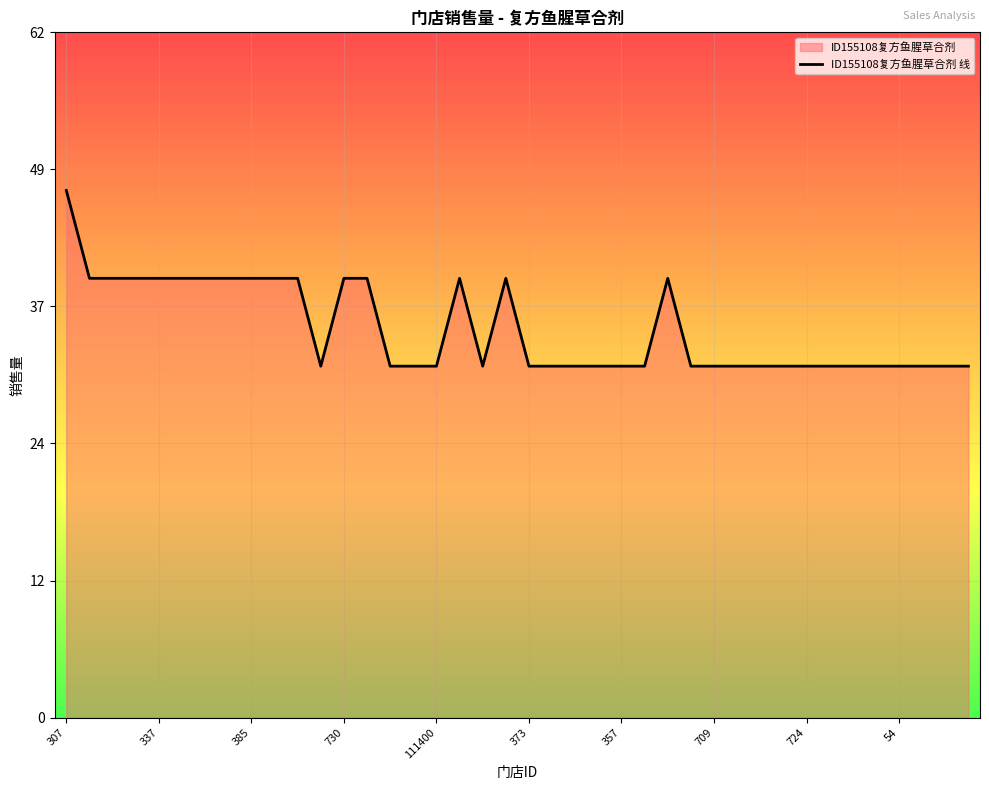

How many values are between 32 and 40?

39